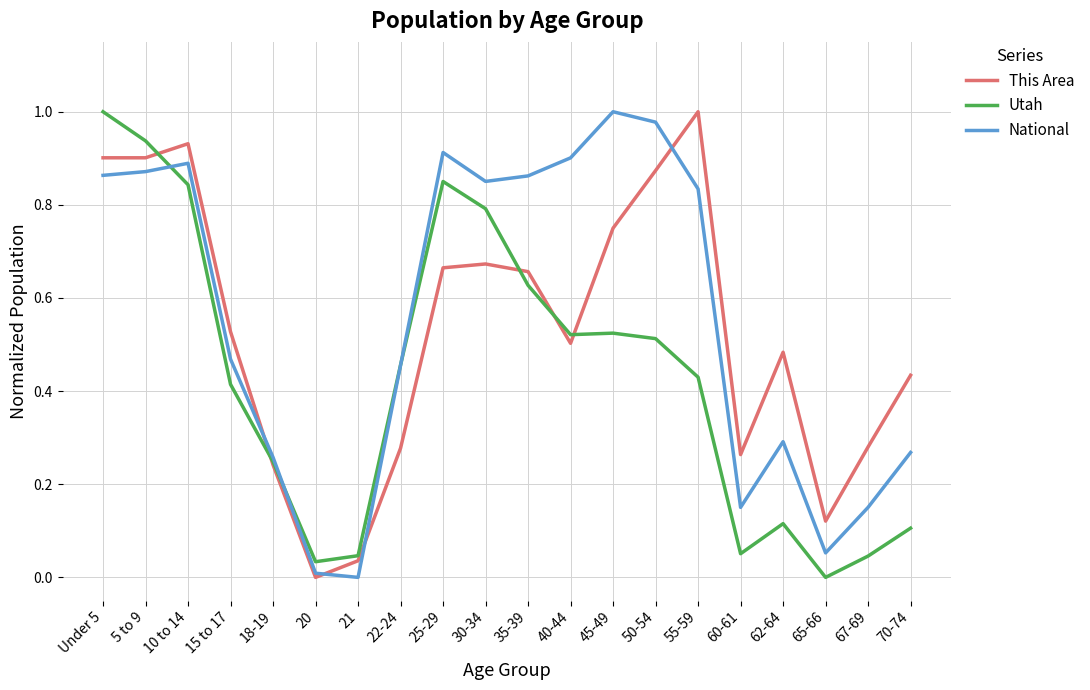

Rank the series by their average value, from highest to lowest.

National, This Area, Utah